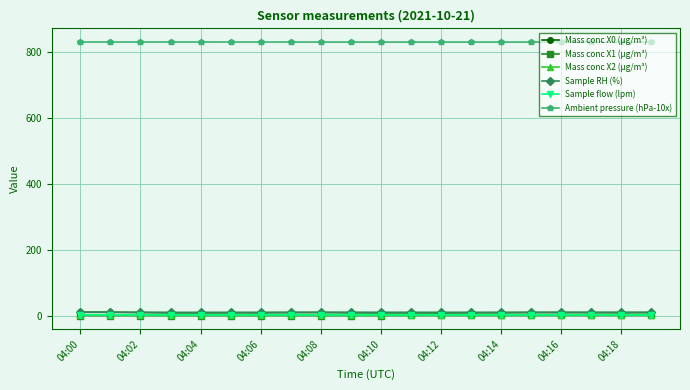

What is the minimum value shown in the chart?

2.8